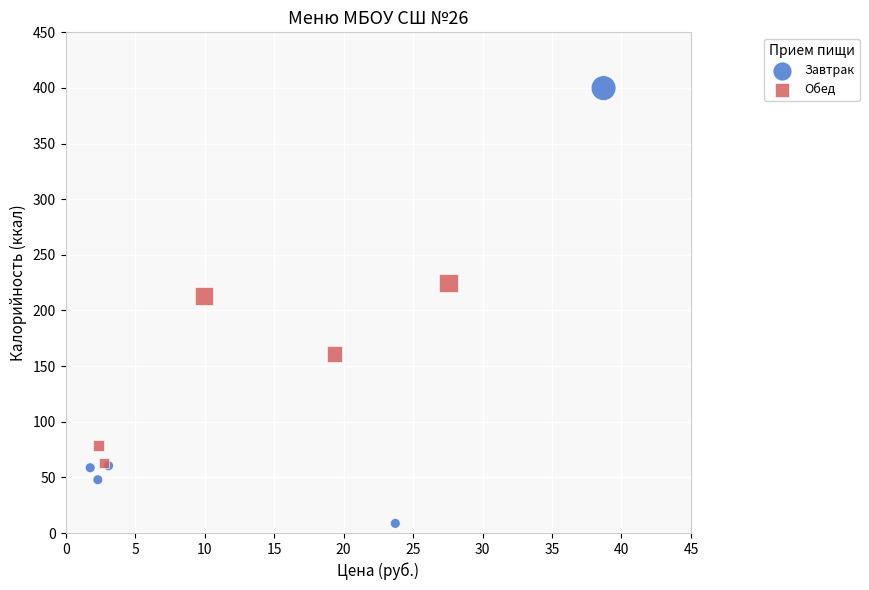

Which series contains the highest Y value?

Завтрак